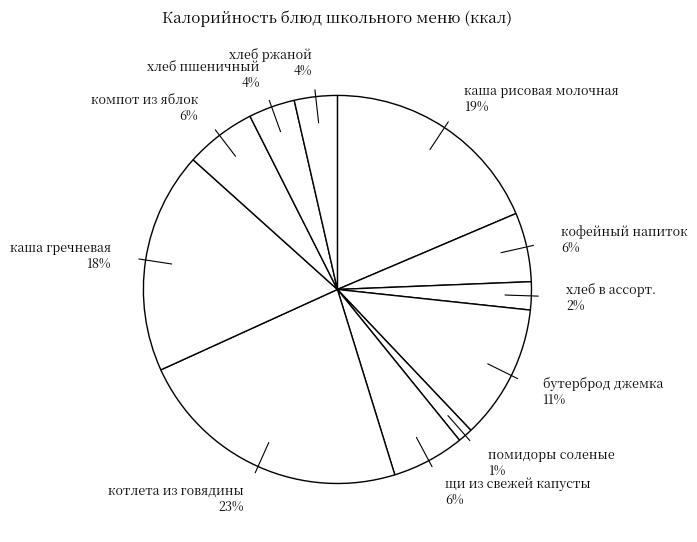

Does any single category account for the majority?

No